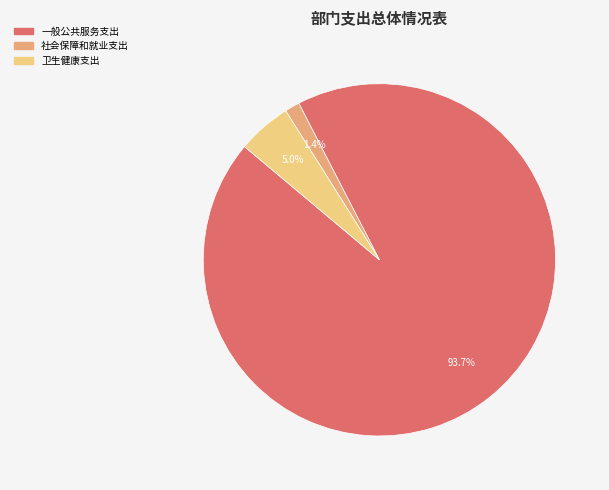

How many segments does this pie chart have?

3